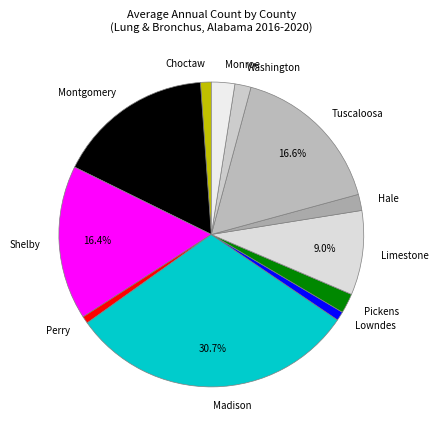

Do Perry and Monroe together represent more than half of the pie?

No